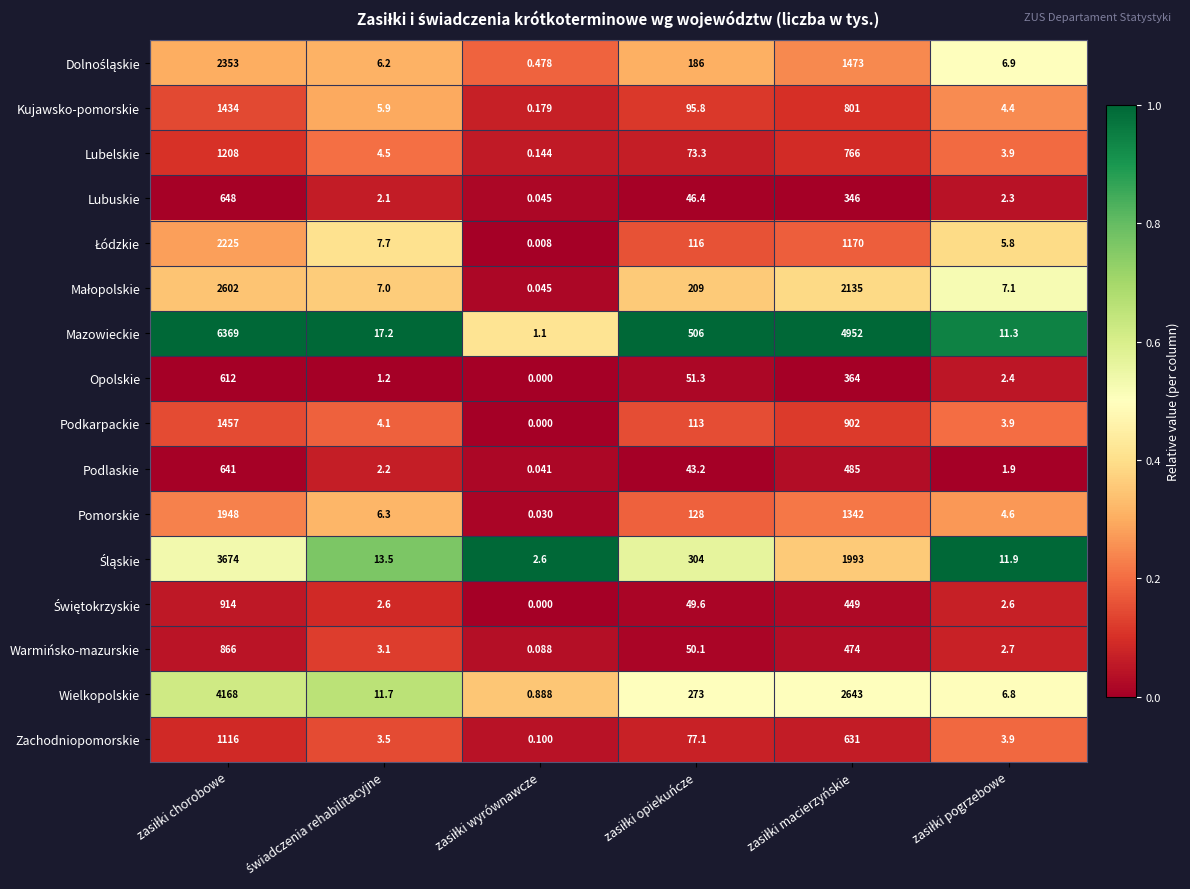

Which series has the largest total across all categories?

Mazowieckie